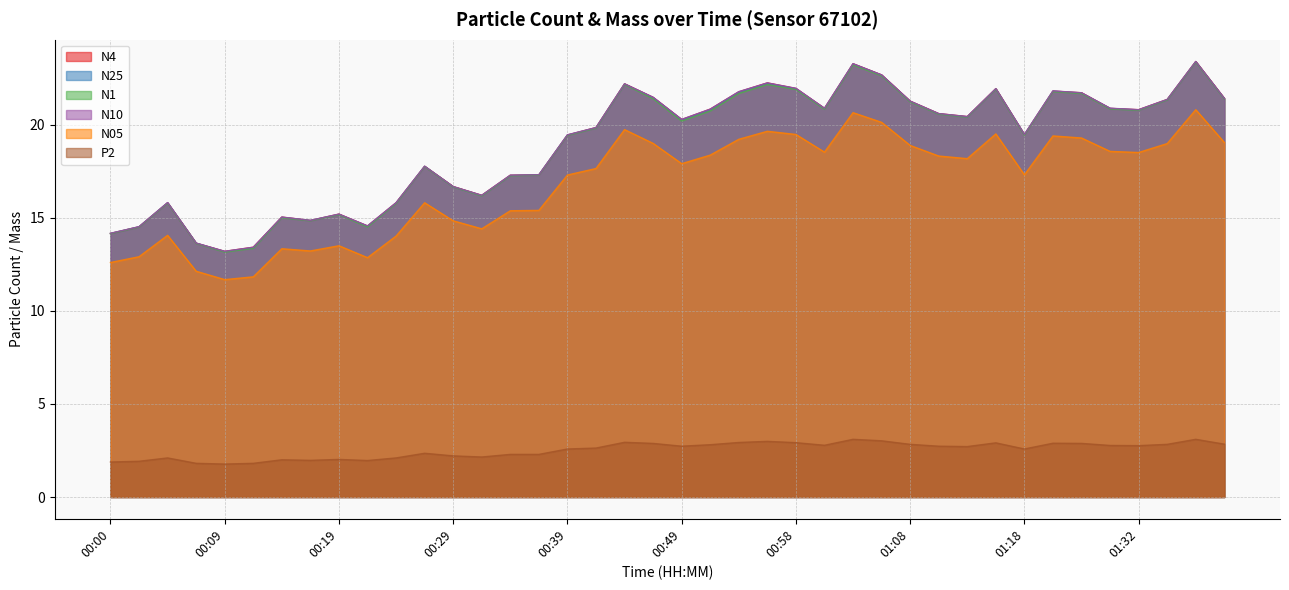

What is the sum of all N05 values?

672.5